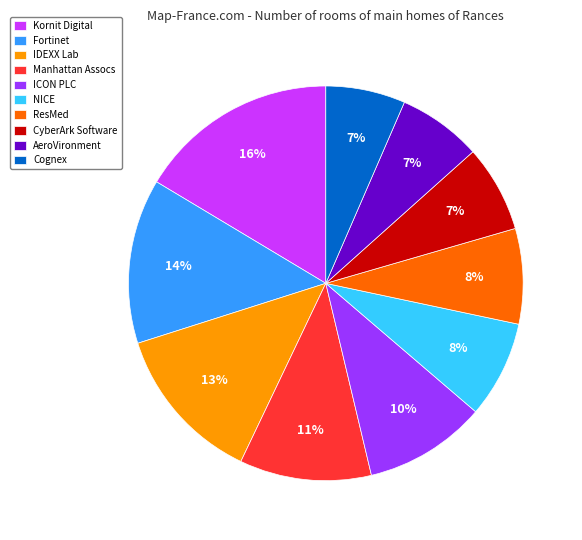

Between CyberArk Software and Manhattan Assocs, which is larger?

Manhattan Assocs